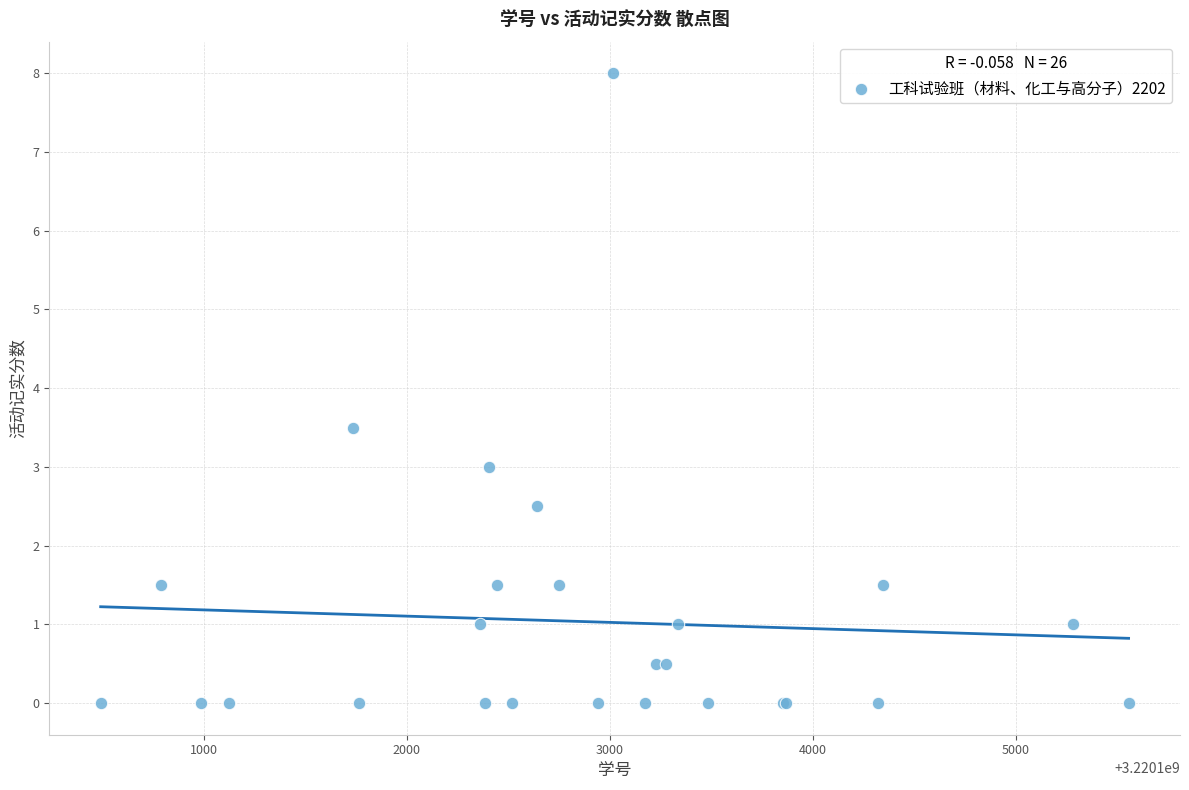

What Y value in the scatter plot is closest to 4?

3.5